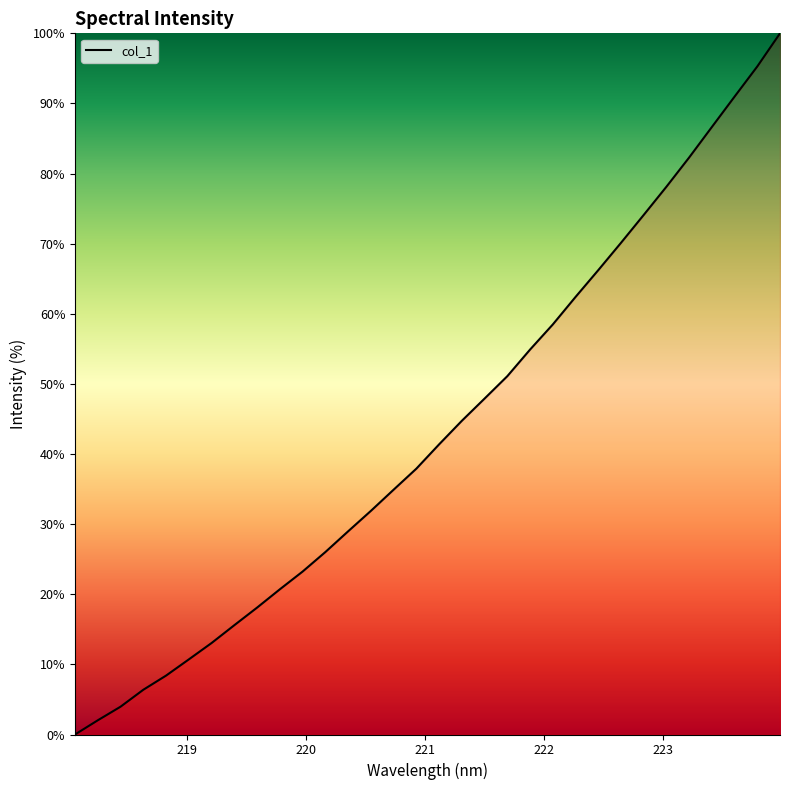

What is the difference between the maximum and minimum values?

100.0